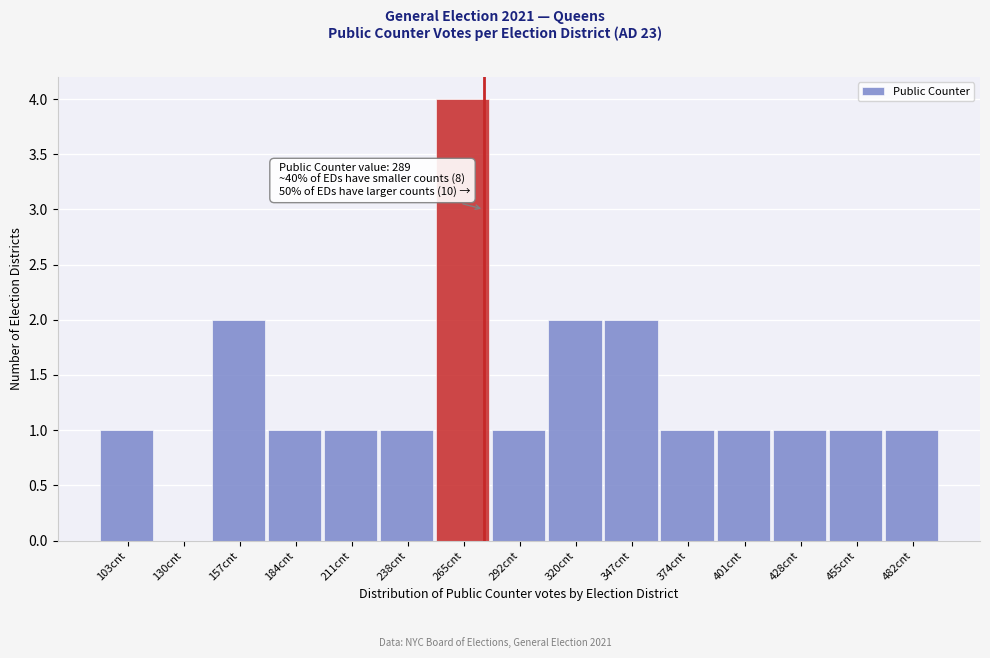

Reading right to left, list all the values displayed in this chart.

482cnt=1	455cnt=1	428cnt=1	401cnt=1	374cnt=1	347cnt=2	320cnt=2	292cnt=1	265cnt=4	238cnt=1	211cnt=1	184cnt=1	157cnt=2	130cnt=0	103cnt=1